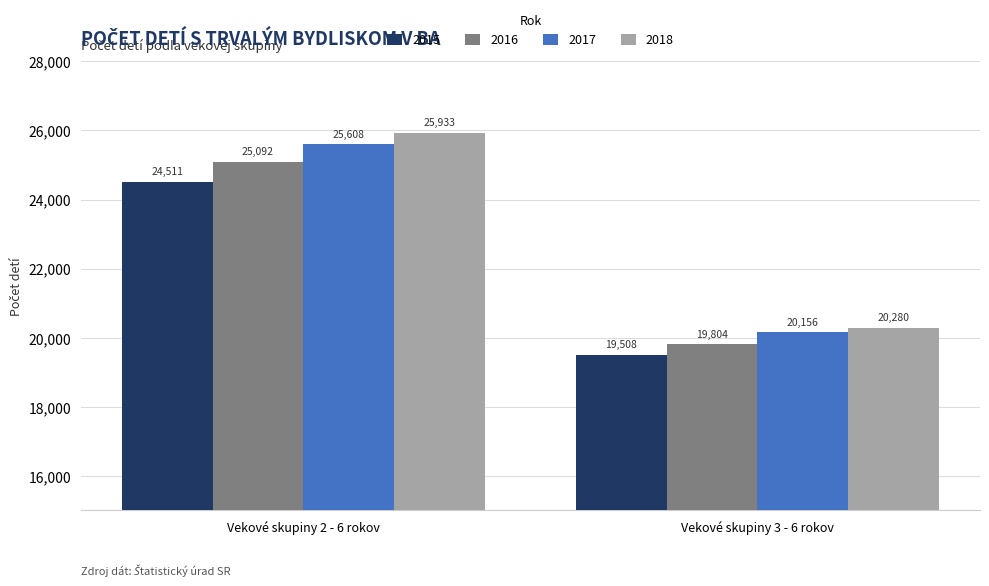

At Vekové skupiny 2 - 6 rokov, list the series in order from smallest to largest.

2015, 2016, 2017, 2018